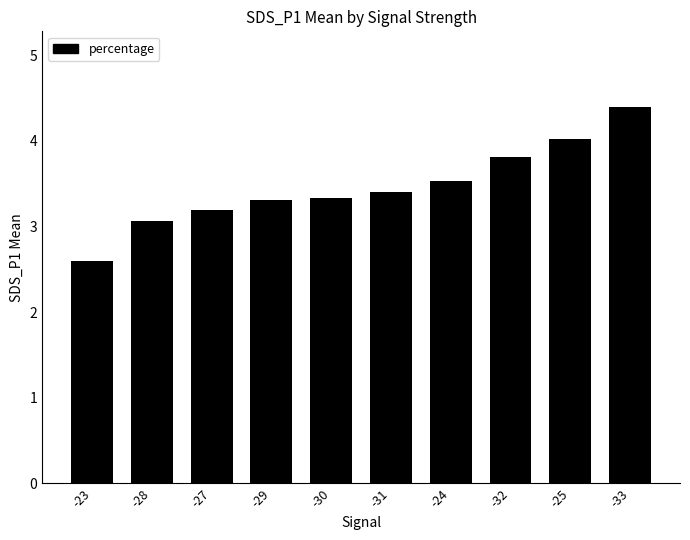

How many series are shown in this chart?

1